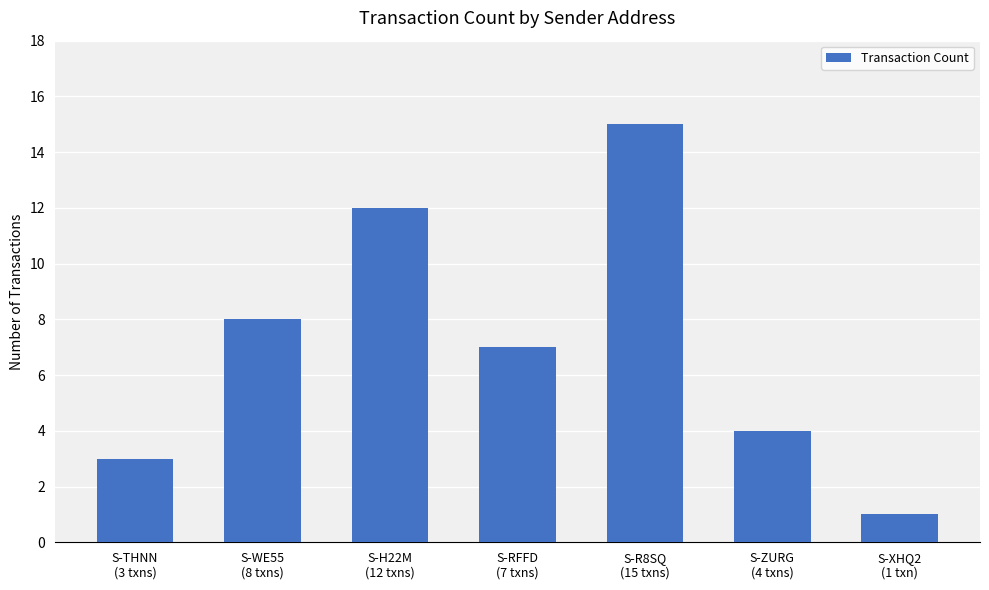

Reading left to right, list all the values displayed in this chart.

3	8	12	7	15	4	1